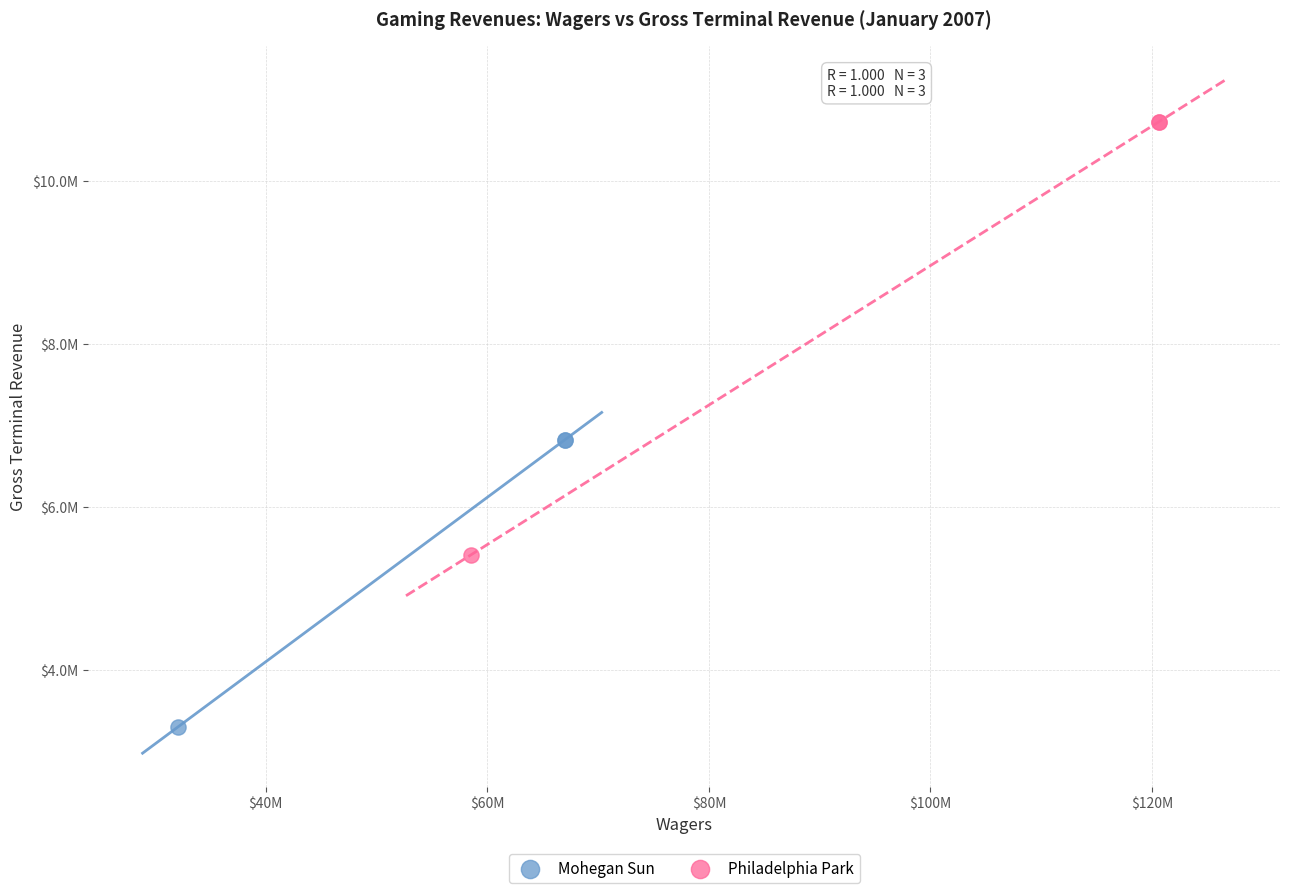

Which series reaches the minimum Y coordinate?

Mohegan Sun